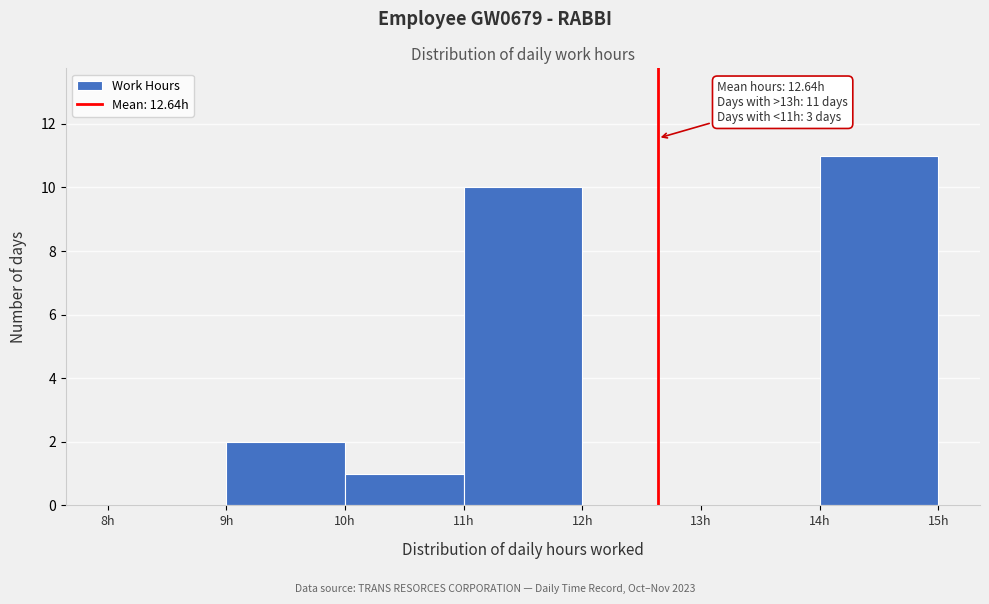

Which range on the x-axis has the tallest bar?

14 to 15